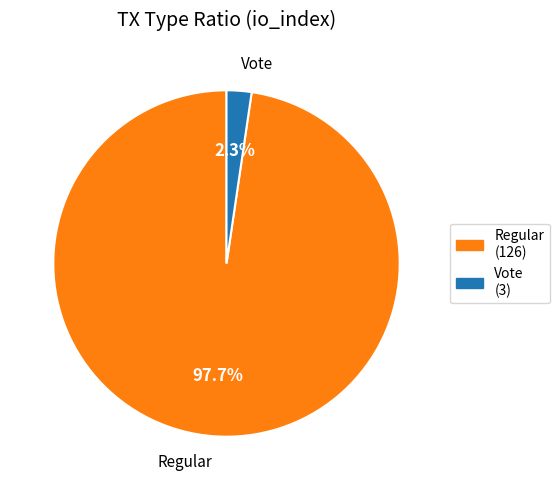

Count the number of slices in the pie.

2